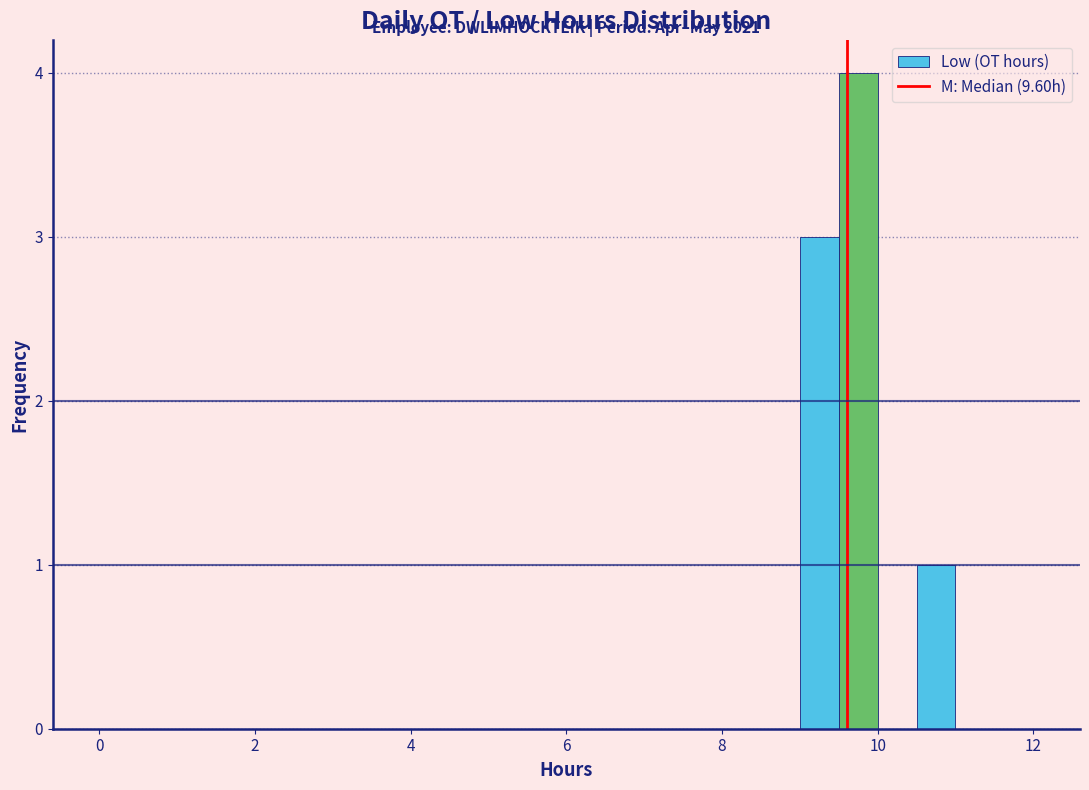

Read against the x-axis, roughly where is the centre of the tallest bar?

9.8